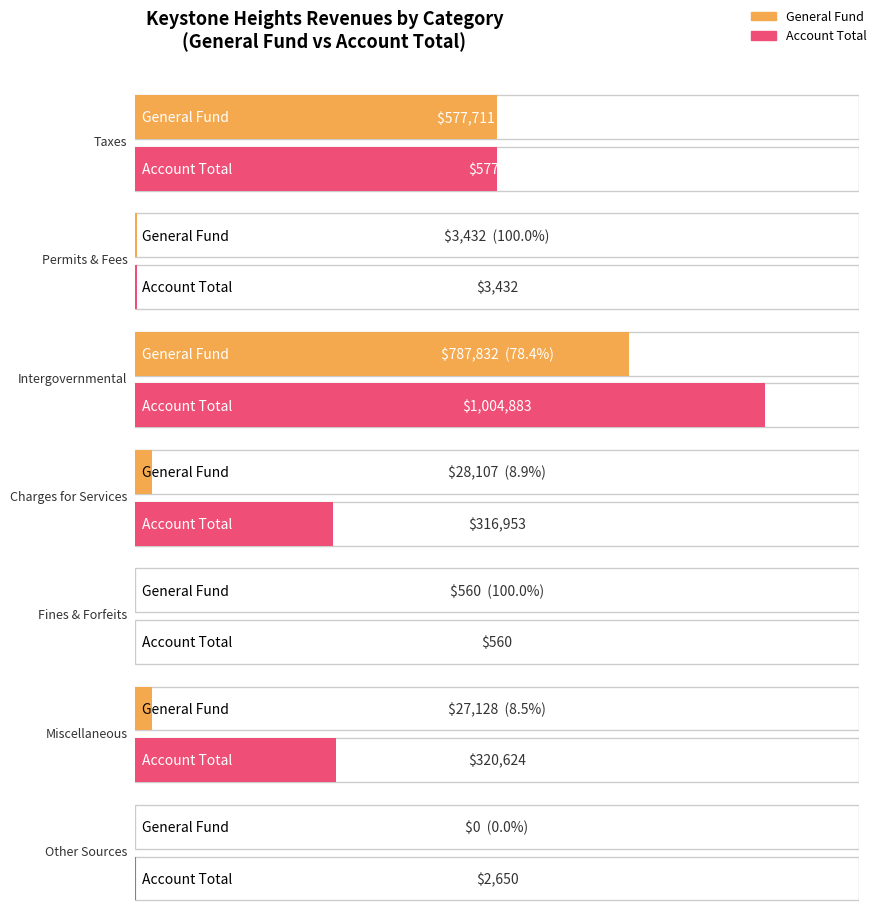

At which category does the chart reach its minimum across all series?

Other Sources